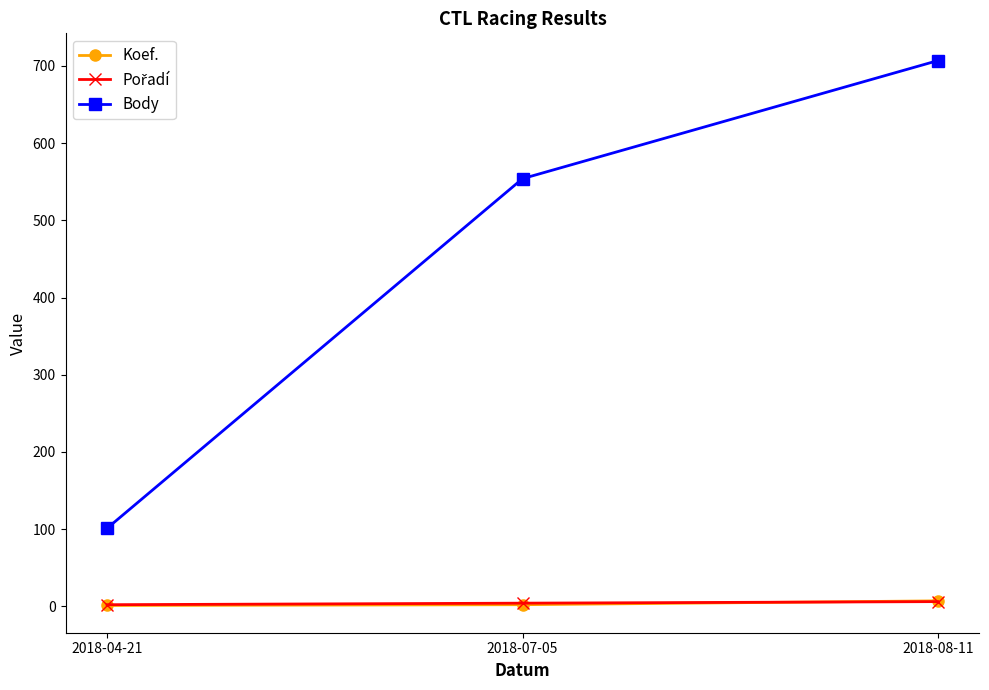

Is it true that Koef. equals 1 at 2018-04-21?

True